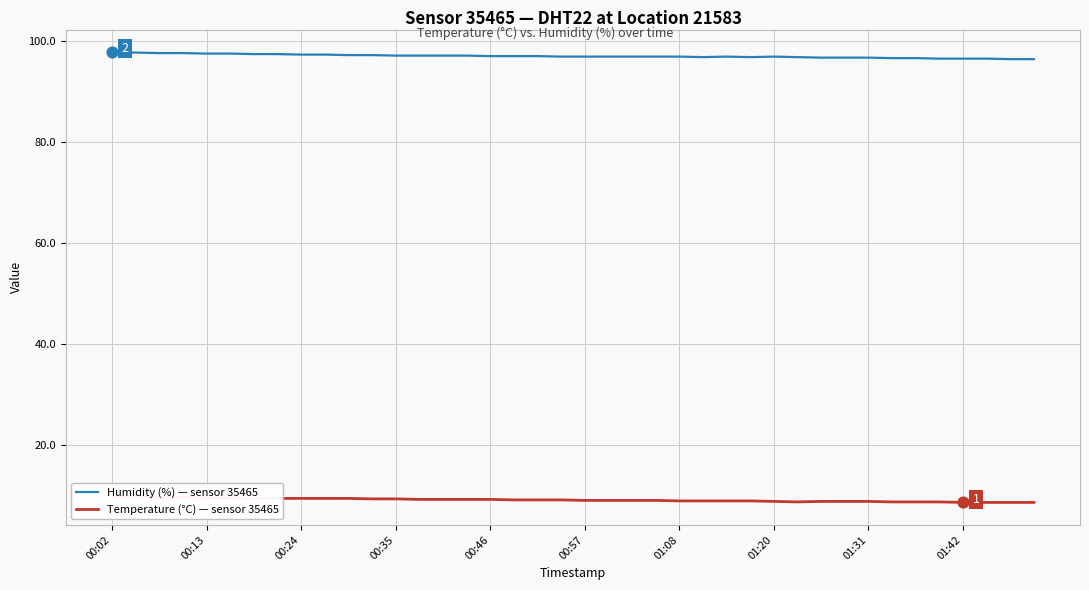

What are all the series names shown in the legend?

Humidity (%) — sensor 35465, Temperature (°C) — sensor 35465